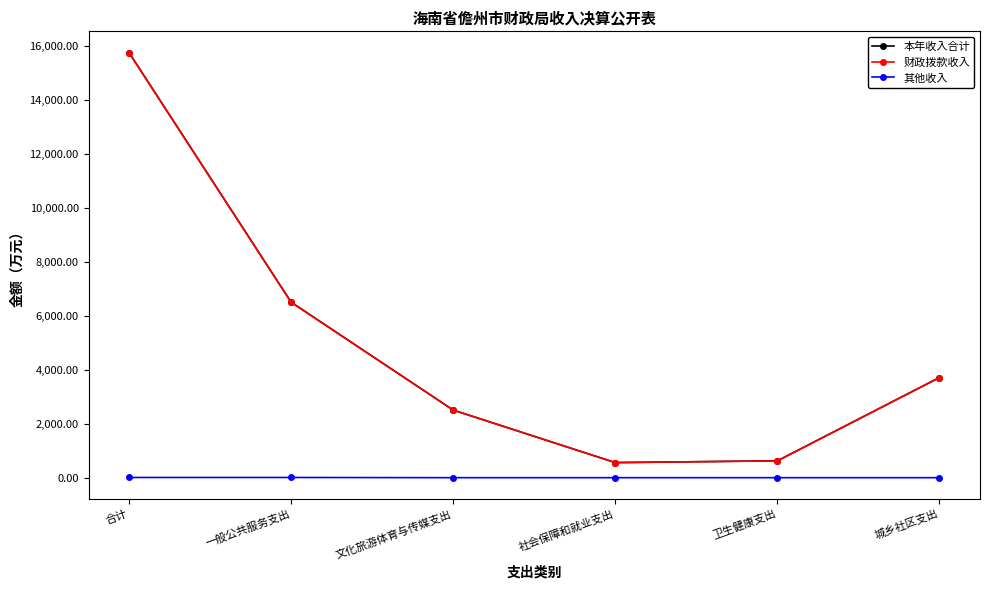

In 财政拨款收入, how many points are lower than both neighbors (excluding endpoints)?

1